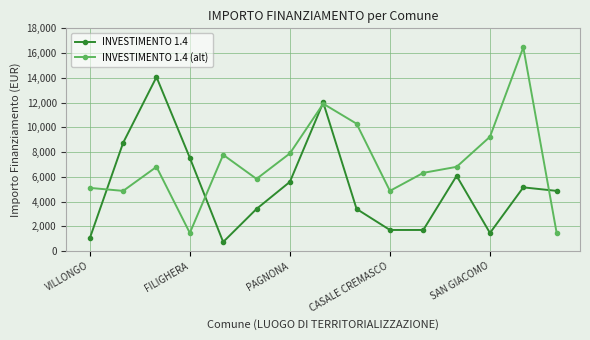

Which series has the largest total across all categories?

INVESTIMENTO 1.4 (alt)